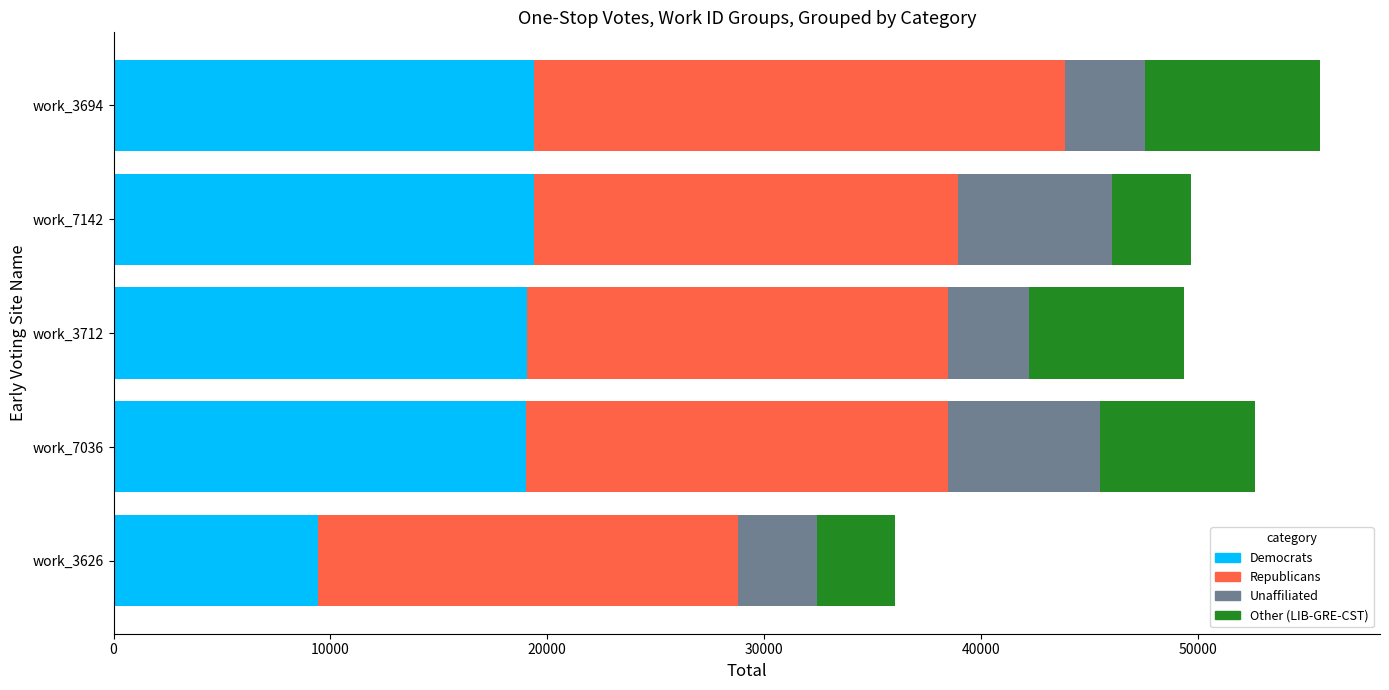

What is the minimum value for Democrats?

9416